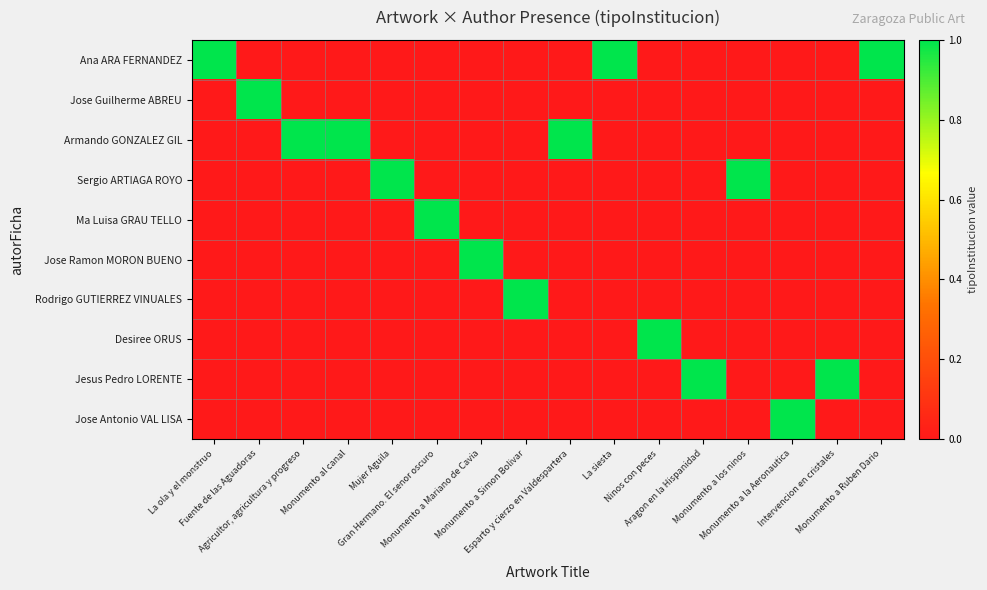

Reading right to left, extract all data points from this chart.

Ana ARA FERNANDEZ: Monumento a Ruben Dario=1	Intervencion en cristales=0	Monumento a la Aeronautica=0	Monumento a los ninos=0	Aragon en la Hispanidad=0	Ninos con peces=0	La siesta=1	Esparto y cierzo en Valdespartera=0	Monumento a Simon Bolivar=0	Monumento a Mariano de Cavia=0	Gran Hermano. El senor oscuro=0	Mujer Aguila=0	Monumento al canal=0	Agricultor, agricultura y progreso=0	Fuente de las Aguadoras=0	La ola y el monstruo=1
Jose Guilherme ABREU: Monumento a Ruben Dario=0	Intervencion en cristales=0	Monumento a la Aeronautica=0	Monumento a los ninos=0	Aragon en la Hispanidad=0	Ninos con peces=0	La siesta=0	Esparto y cierzo en Valdespartera=0	Monumento a Simon Bolivar=0	Monumento a Mariano de Cavia=0	Gran Hermano. El senor oscuro=0	Mujer Aguila=0	Monumento al canal=0	Agricultor, agricultura y progreso=0	Fuente de las Aguadoras=1	La ola y el monstruo=0
Armando GONZALEZ GIL: Monumento a Ruben Dario=0	Intervencion en cristales=0	Monumento a la Aeronautica=0	Monumento a los ninos=0	Aragon en la Hispanidad=0	Ninos con peces=0	La siesta=0	Esparto y cierzo en Valdespartera=1	Monumento a Simon Bolivar=0	Monumento a Mariano de Cavia=0	Gran Hermano. El senor oscuro=0	Mujer Aguila=0	Monumento al canal=1	Agricultor, agricultura y progreso=1	Fuente de las Aguadoras=0	La ola y el monstruo=0
Sergio ARTIAGA ROYO: Monumento a Ruben Dario=0	Intervencion en cristales=0	Monumento a la Aeronautica=0	Monumento a los ninos=1	Aragon en la Hispanidad=0	Ninos con peces=0	La siesta=0	Esparto y cierzo en Valdespartera=0	Monumento a Simon Bolivar=0	Monumento a Mariano de Cavia=0	Gran Hermano. El senor oscuro=0	Mujer Aguila=1	Monumento al canal=0	Agricultor, agricultura y progreso=0	Fuente de las Aguadoras=0	La ola y el monstruo=0
Ma Luisa GRAU TELLO: Monumento a Ruben Dario=0	Intervencion en cristales=0	Monumento a la Aeronautica=0	Monumento a los ninos=0	Aragon en la Hispanidad=0	Ninos con peces=0	La siesta=0	Esparto y cierzo en Valdespartera=0	Monumento a Simon Bolivar=0	Monumento a Mariano de Cavia=0	Gran Hermano. El senor oscuro=1	Mujer Aguila=0	Monumento al canal=0	Agricultor, agricultura y progreso=0	Fuente de las Aguadoras=0	La ola y el monstruo=0
Jose Ramon MORON BUENO: Monumento a Ruben Dario=0	Intervencion en cristales=0	Monumento a la Aeronautica=0	Monumento a los ninos=0	Aragon en la Hispanidad=0	Ninos con peces=0	La siesta=0	Esparto y cierzo en Valdespartera=0	Monumento a Simon Bolivar=0	Monumento a Mariano de Cavia=1	Gran Hermano. El senor oscuro=0	Mujer Aguila=0	Monumento al canal=0	Agricultor, agricultura y progreso=0	Fuente de las Aguadoras=0	La ola y el monstruo=0
Rodrigo GUTIERREZ VINUALES: Monumento a Ruben Dario=0	Intervencion en cristales=0	Monumento a la Aeronautica=0	Monumento a los ninos=0	Aragon en la Hispanidad=0	Ninos con peces=0	La siesta=0	Esparto y cierzo en Valdespartera=0	Monumento a Simon Bolivar=1	Monumento a Mariano de Cavia=0	Gran Hermano. El senor oscuro=0	Mujer Aguila=0	Monumento al canal=0	Agricultor, agricultura y progreso=0	Fuente de las Aguadoras=0	La ola y el monstruo=0
Desiree ORUS: Monumento a Ruben Dario=0	Intervencion en cristales=0	Monumento a la Aeronautica=0	Monumento a los ninos=0	Aragon en la Hispanidad=0	Ninos con peces=1	La siesta=0	Esparto y cierzo en Valdespartera=0	Monumento a Simon Bolivar=0	Monumento a Mariano de Cavia=0	Gran Hermano. El senor oscuro=0	Mujer Aguila=0	Monumento al canal=0	Agricultor, agricultura y progreso=0	Fuente de las Aguadoras=0	La ola y el monstruo=0
Jesus Pedro LORENTE: Monumento a Ruben Dario=0	Intervencion en cristales=1	Monumento a la Aeronautica=0	Monumento a los ninos=0	Aragon en la Hispanidad=1	Ninos con peces=0	La siesta=0	Esparto y cierzo en Valdespartera=0	Monumento a Simon Bolivar=0	Monumento a Mariano de Cavia=0	Gran Hermano. El senor oscuro=0	Mujer Aguila=0	Monumento al canal=0	Agricultor, agricultura y progreso=0	Fuente de las Aguadoras=0	La ola y el monstruo=0
Jose Antonio VAL LISA: Monumento a Ruben Dario=0	Intervencion en cristales=0	Monumento a la Aeronautica=1	Monumento a los ninos=0	Aragon en la Hispanidad=0	Ninos con peces=0	La siesta=0	Esparto y cierzo en Valdespartera=0	Monumento a Simon Bolivar=0	Monumento a Mariano de Cavia=0	Gran Hermano. El senor oscuro=0	Mujer Aguila=0	Monumento al canal=0	Agricultor, agricultura y progreso=0	Fuente de las Aguadoras=0	La ola y el monstruo=0